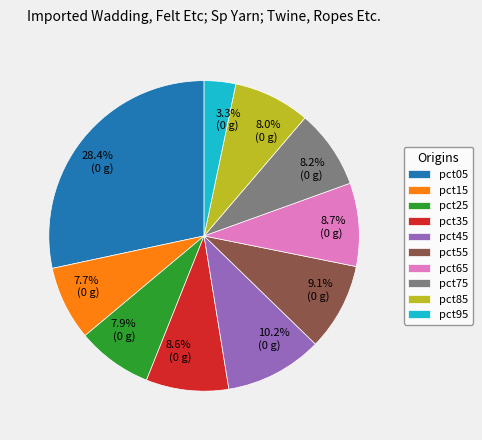

Is the sum of pct05 and pct85 greater than half?

No